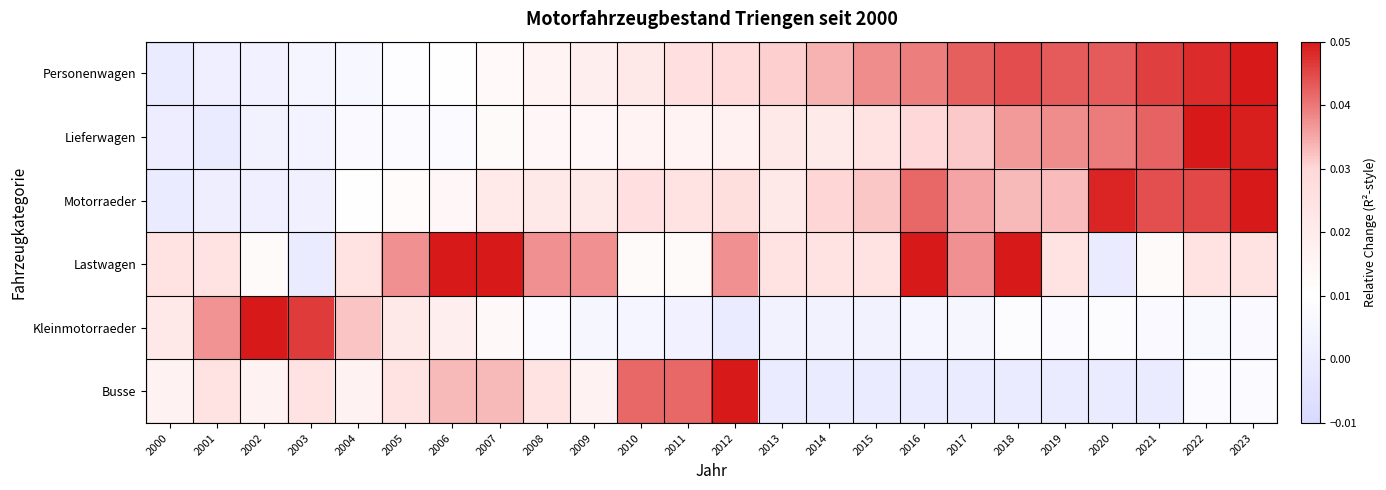

At which category is the sum across all series the highest?

2023